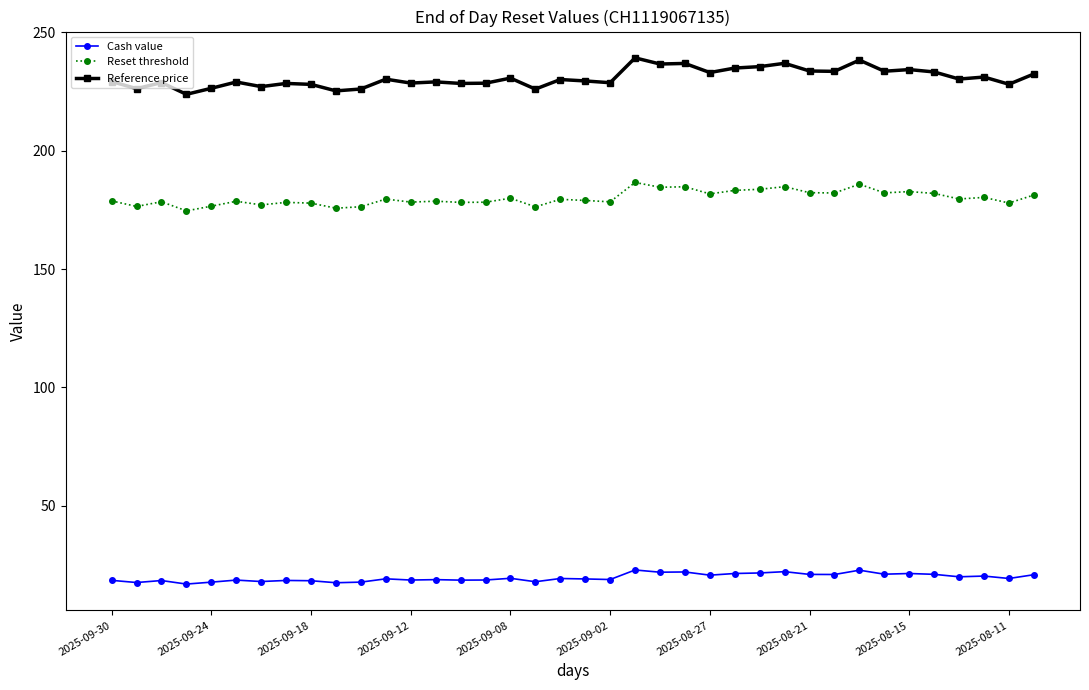

Which series has the largest range (max minus min)?

Reference price